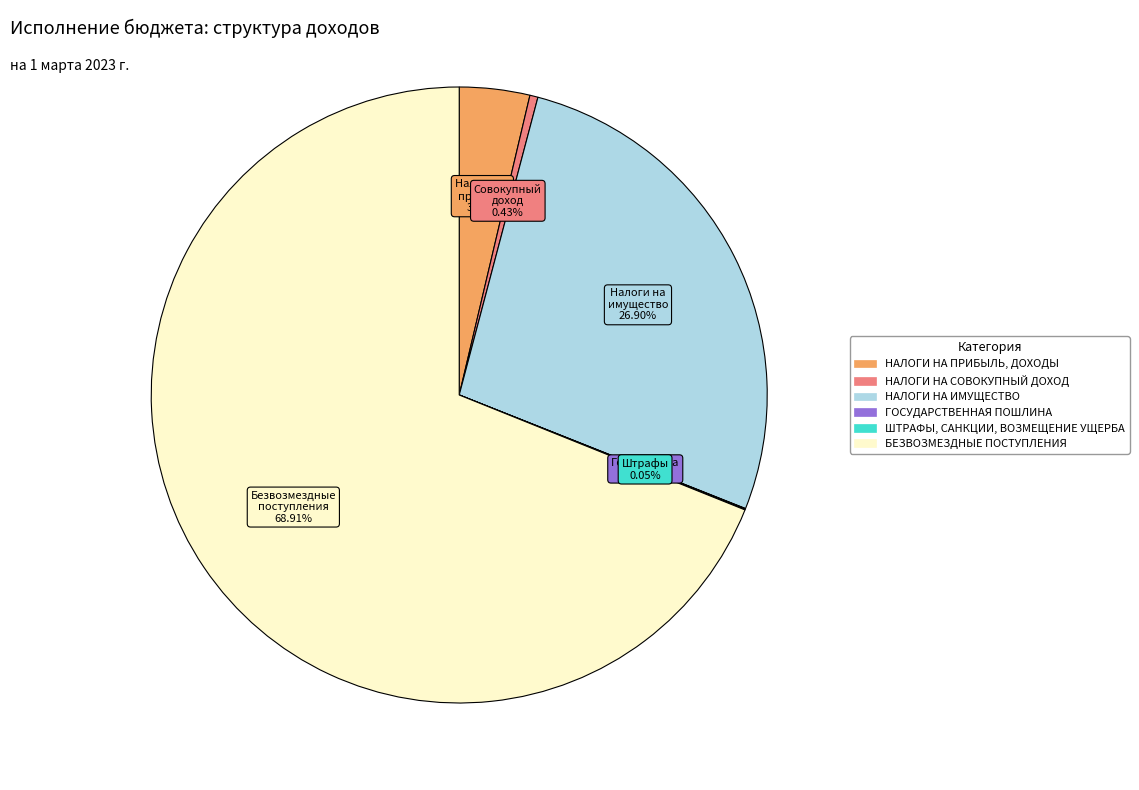

The НАЛОГИ НА ИМУЩЕСТВО slice represents 27% of the pie. True or false?

True